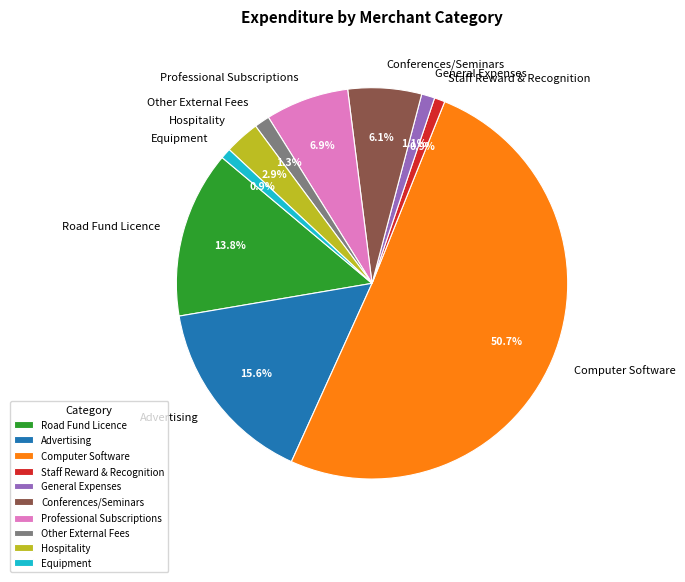

How much of the chart is everything except Road Fund Licence?

86.2%